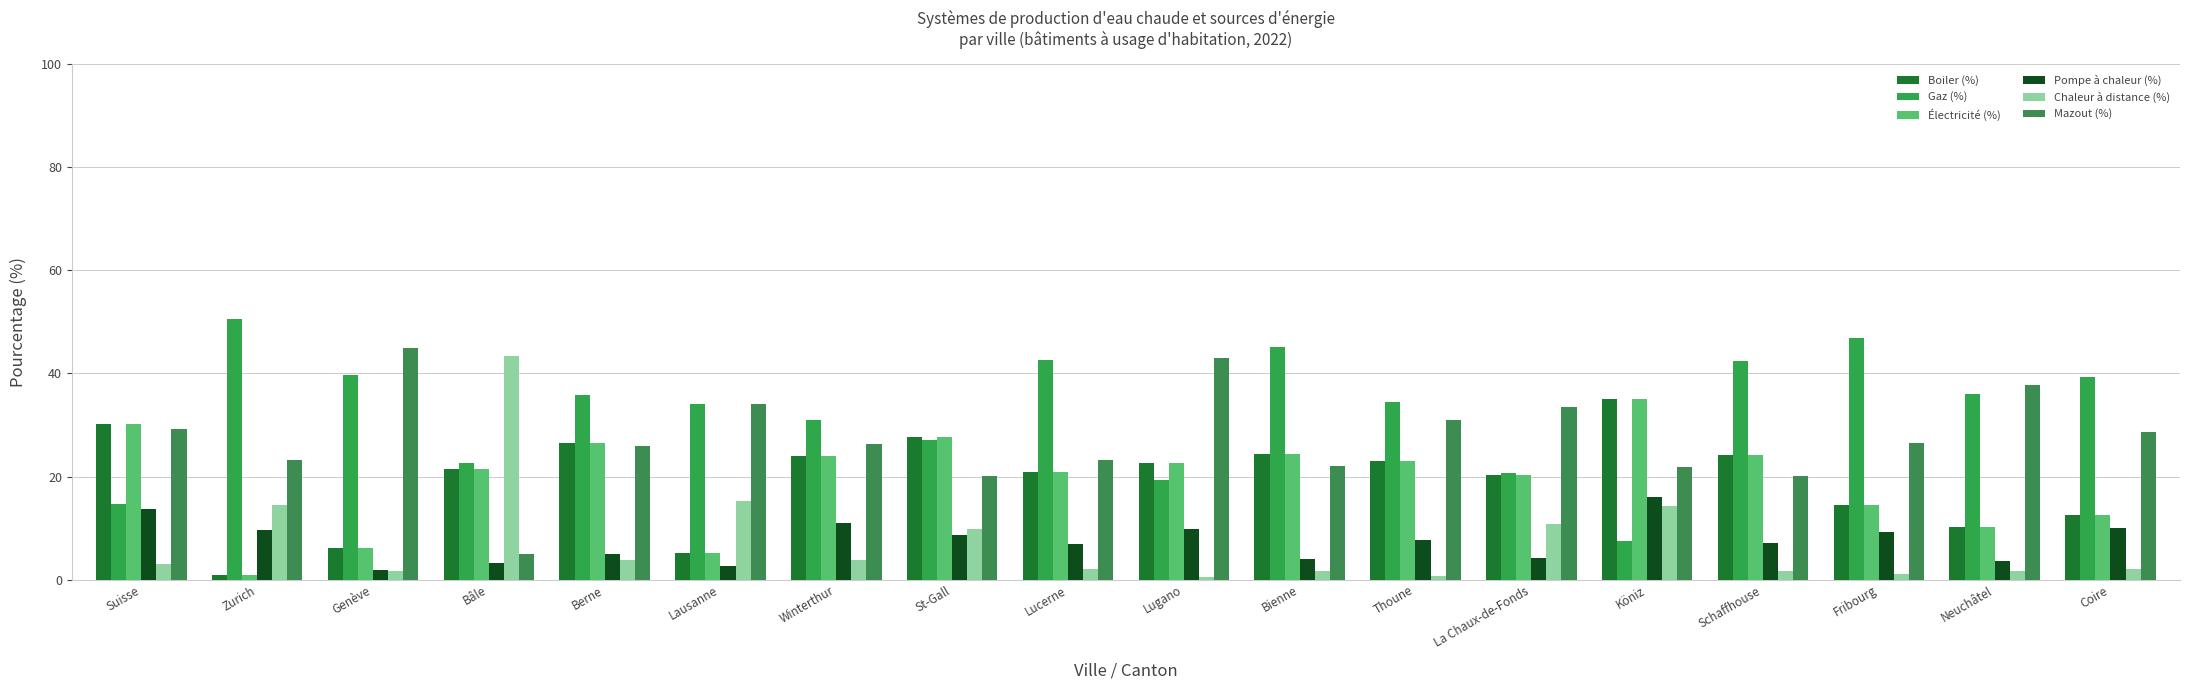

How many data points in Électricité (%) are above 22?

9